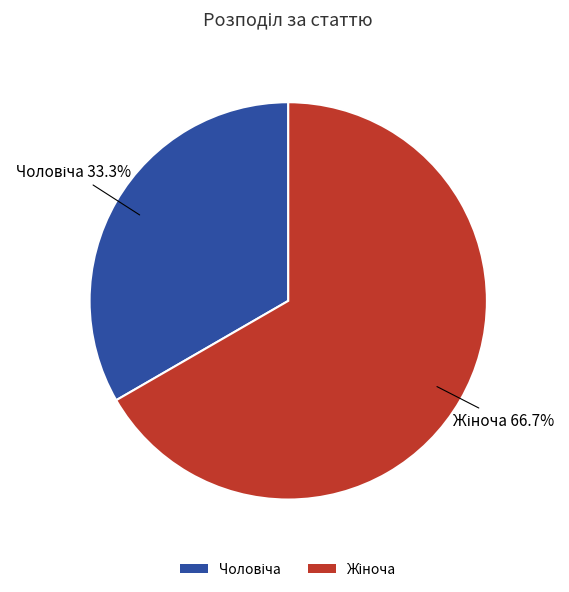

Is there any slice that represents more than half of the pie?

Yes